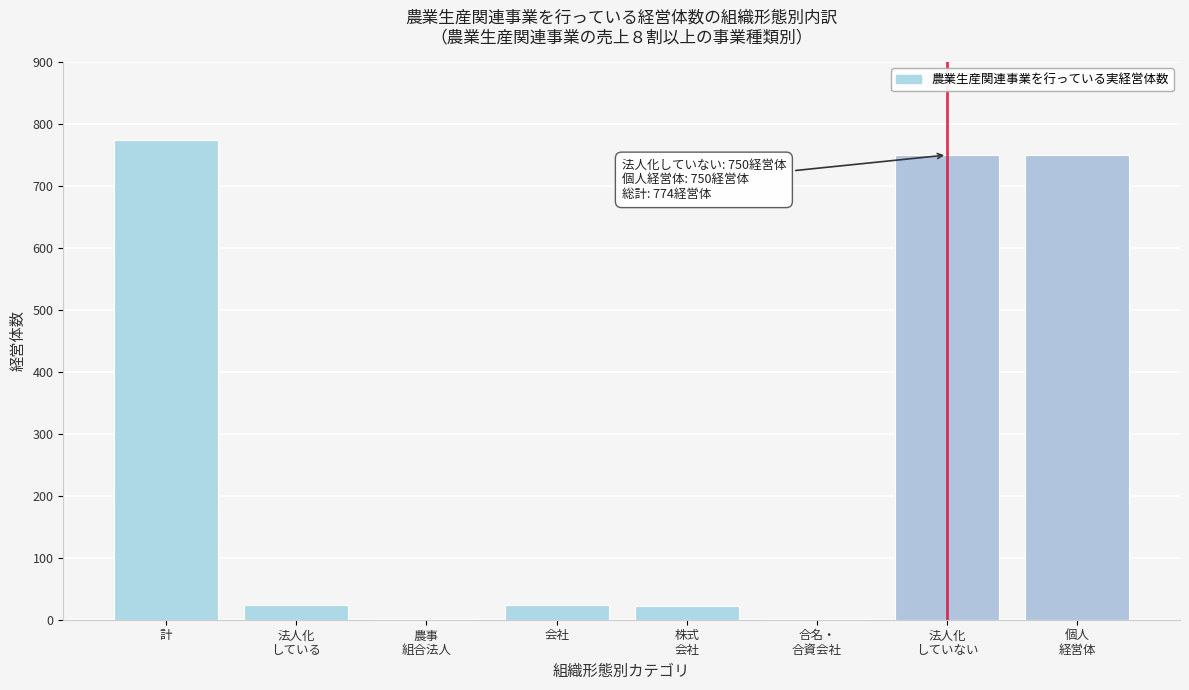

The chart shows a value of 774 at 計. True or false?

True